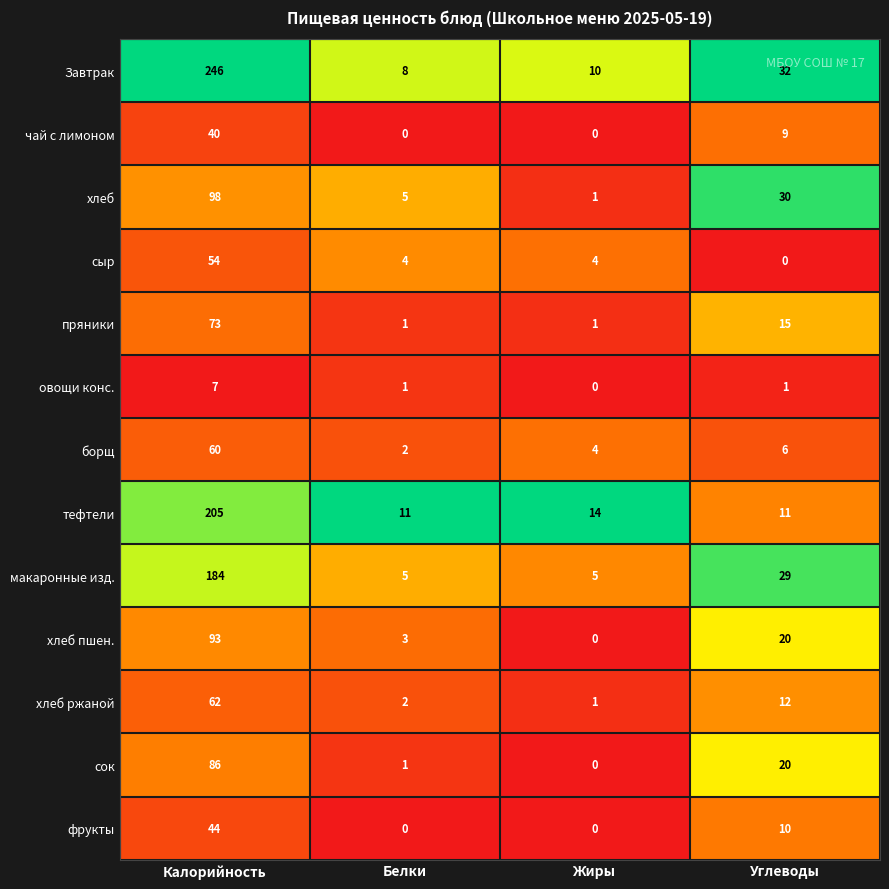

Where does the сок series first go above 20?

Калорийность